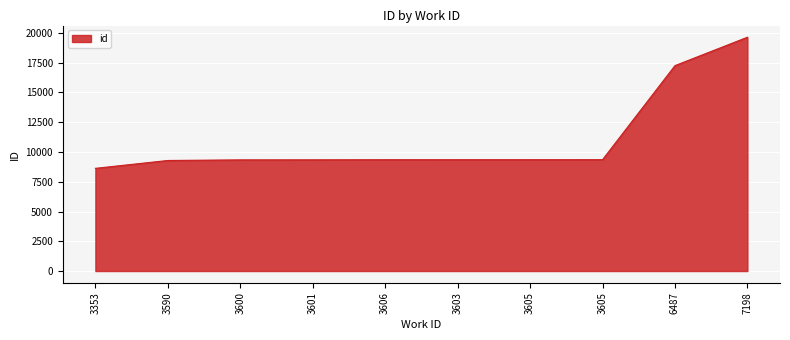

How many lines are shown in the chart?

1